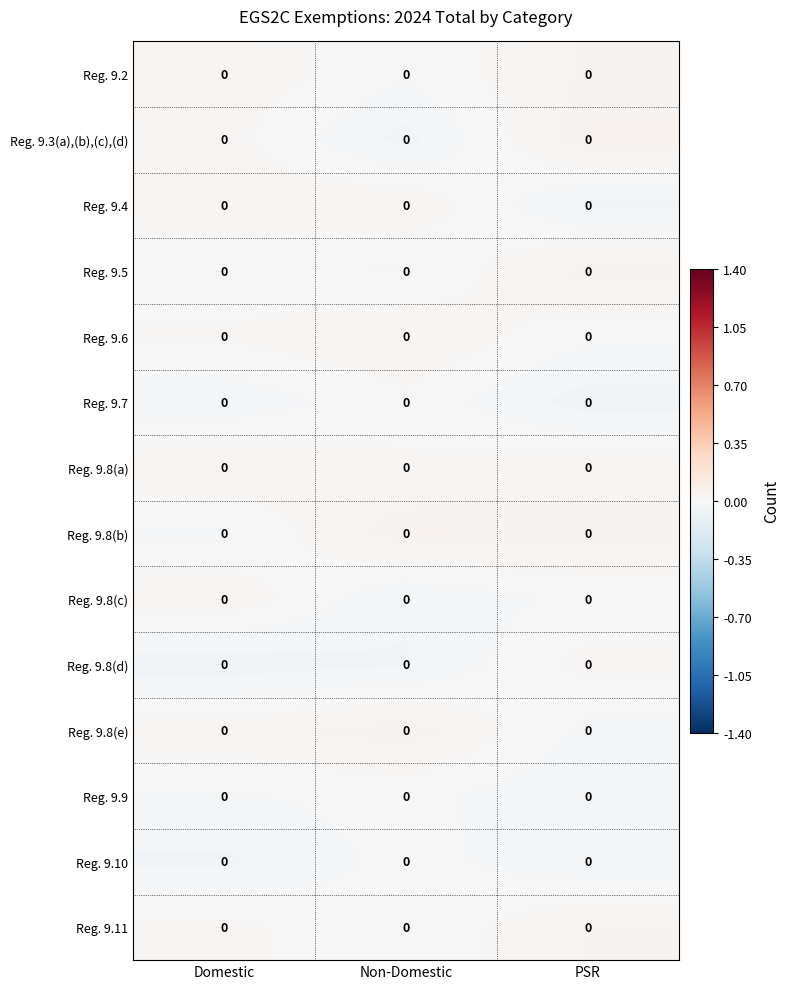

The value of Reg. 9.8(c) at PSR is -0.0. True or false?

True